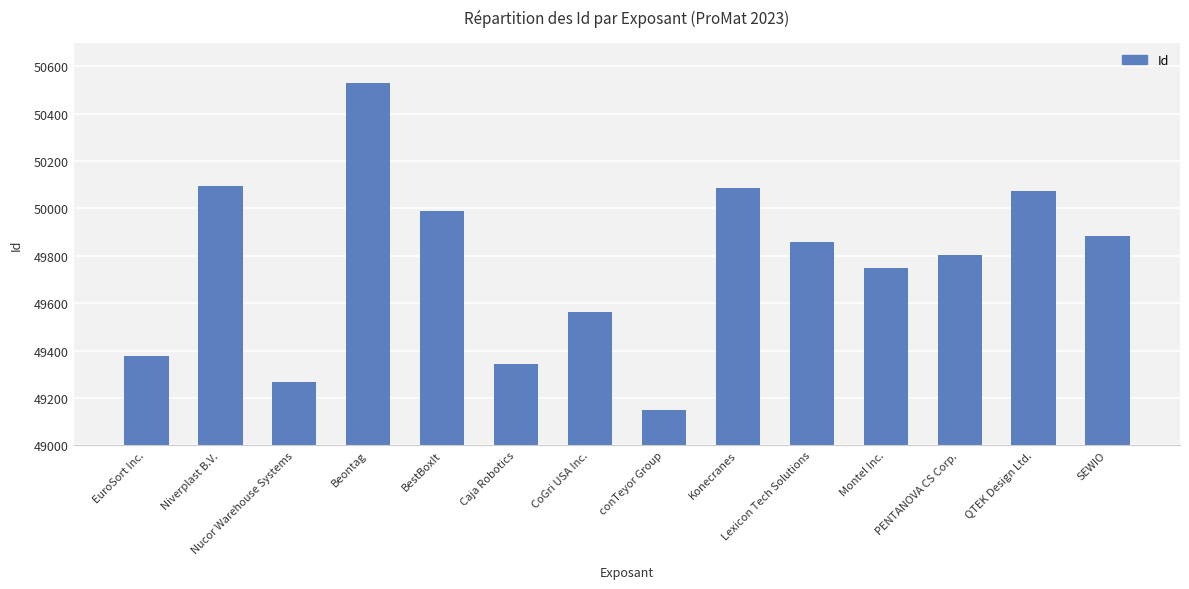

Are the bars horizontal?

No